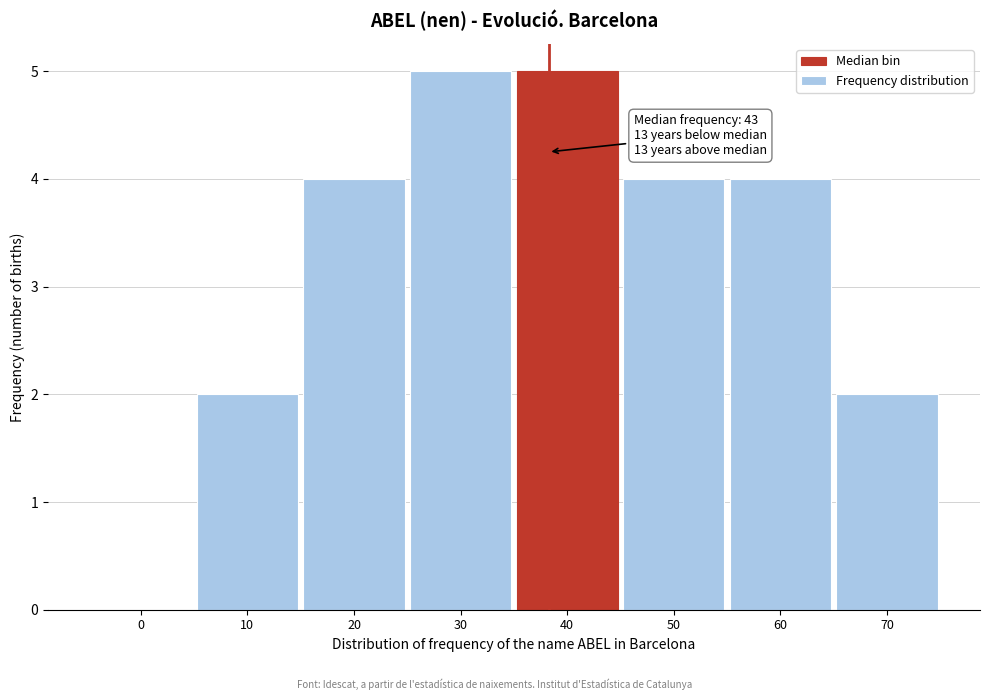

Reading right to left, transcribe all the data shown in this chart.

70=2	60=4	50=4	40=5	30=5	20=4	10=2	0=0